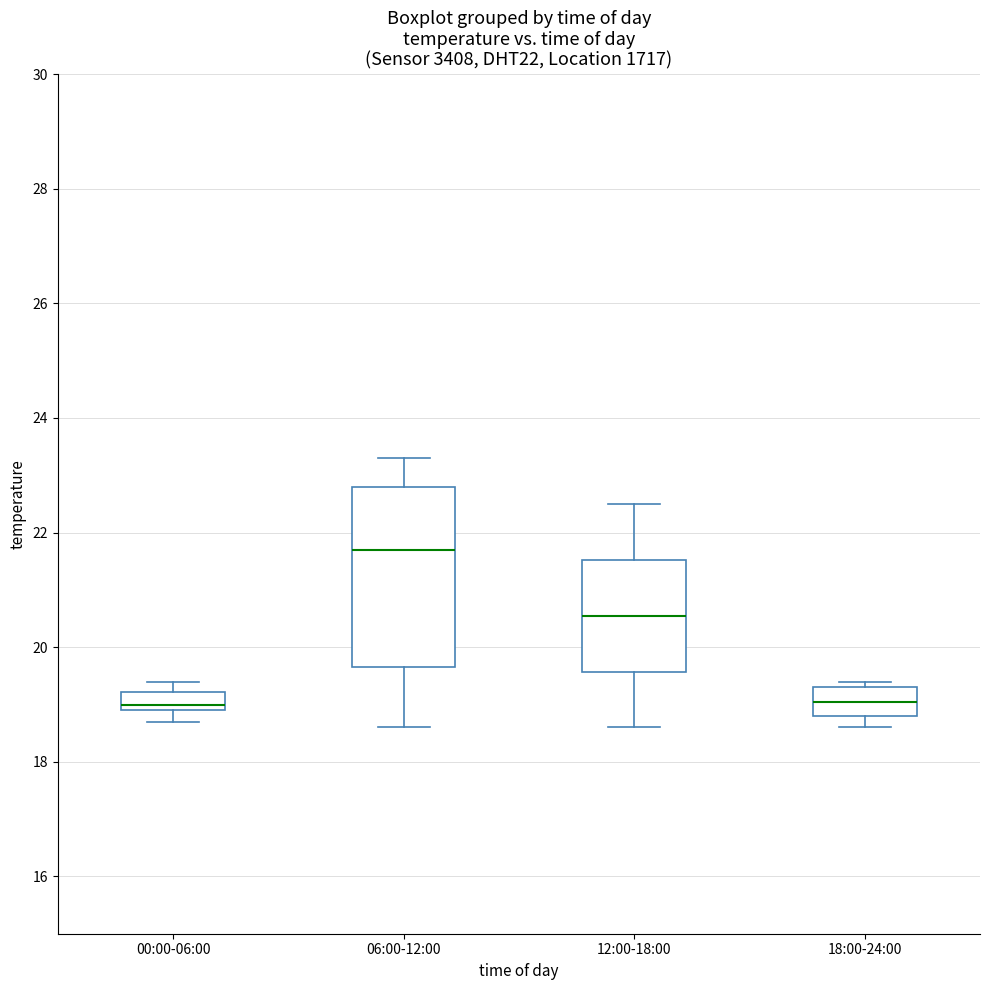

Reading left to right, read every box against the y-axis: the position of its median line, the range the box covers, and the ends of its whiskers. The values are not printed on the chart, so give them approximately, as read against the axis.

00:00-06:00: median 19.0 (just above the box's lower edge), box 19.0 to 19.2, whiskers 18.8 to 19.4
06:00-12:00: median 21.8, box 19.6 to 22.8, whiskers 18.6 to 23.4
12:00-18:00: median 20.6, box 19.6 to 21.6, whiskers 18.6 to 22.6
18:00-24:00: median 19.0, box 18.8 to 19.4, whiskers 18.6 to 19.4 (just above the box's upper edge)